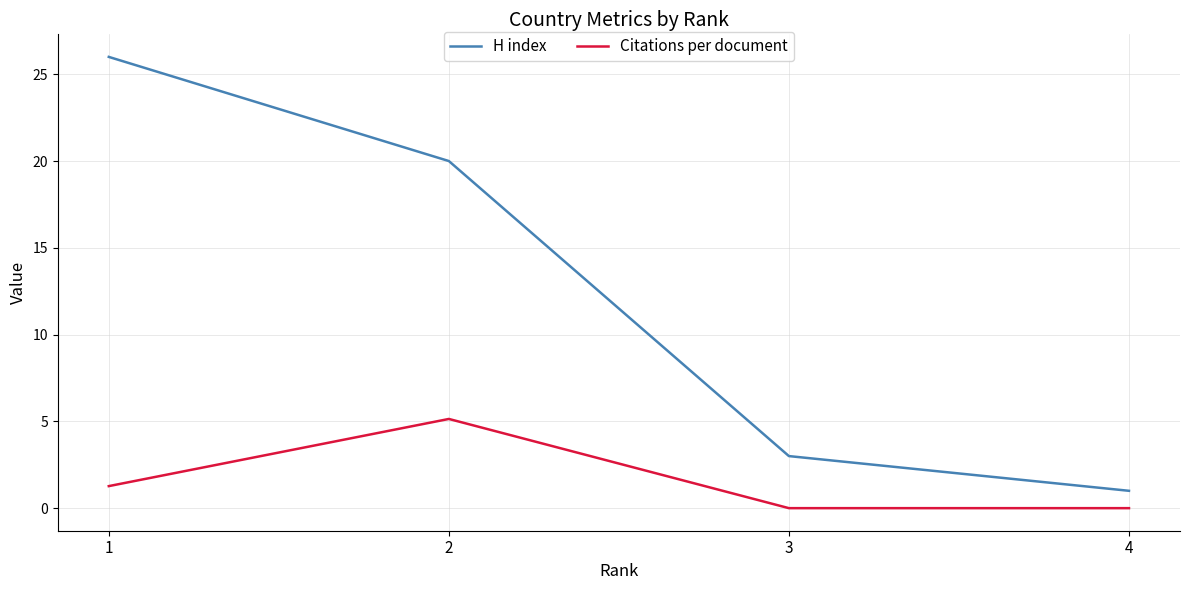

True or false: H index and Citations per document cross at least once.

False